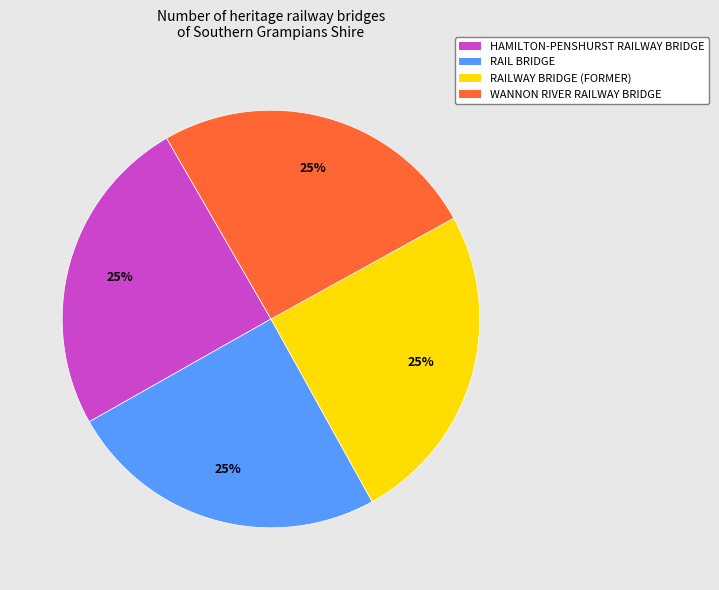

Count the number of slices in the pie.

4